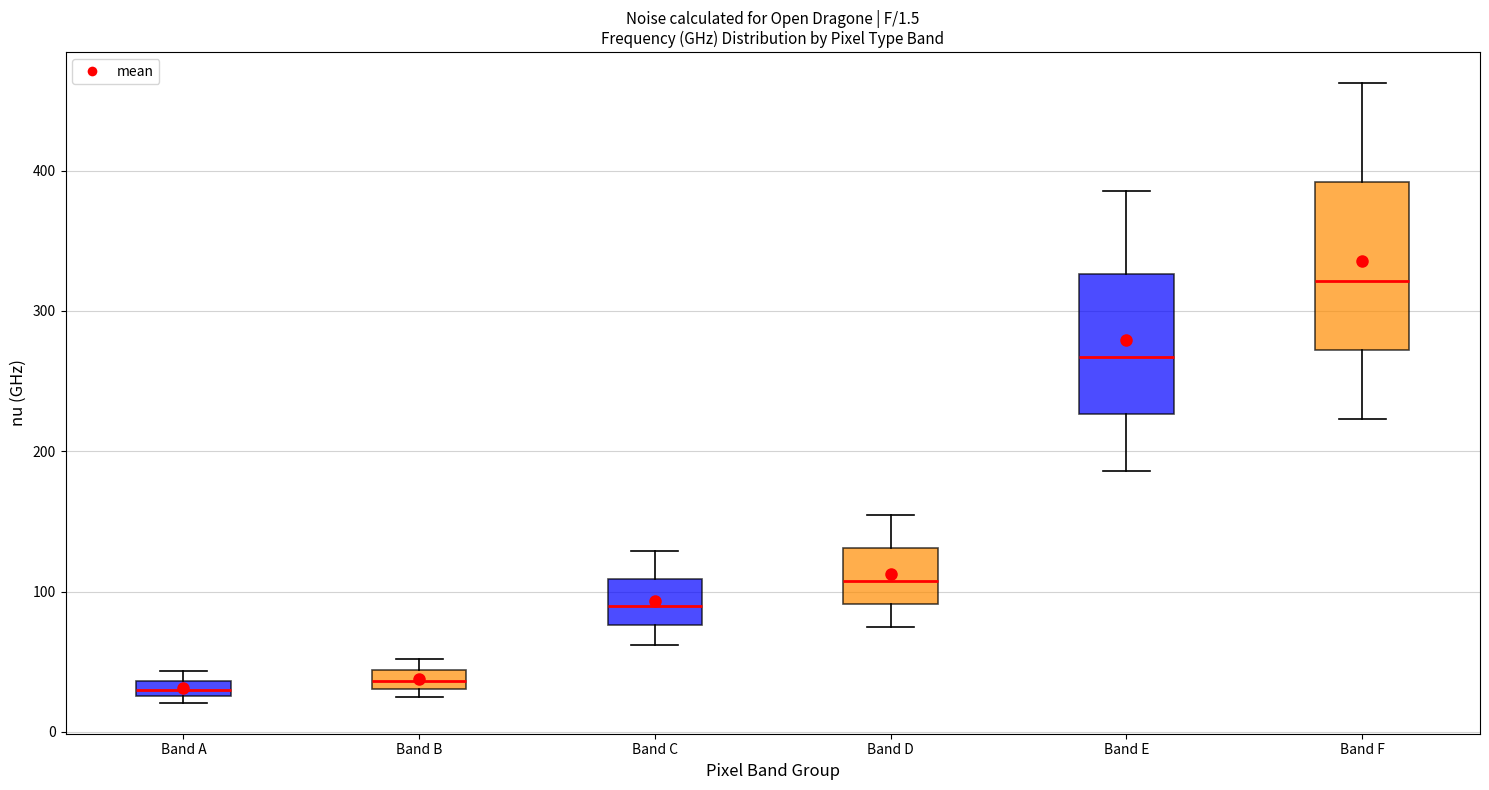

Comparing the boxes themselves (not the whiskers), which one is the tallest?

Band F